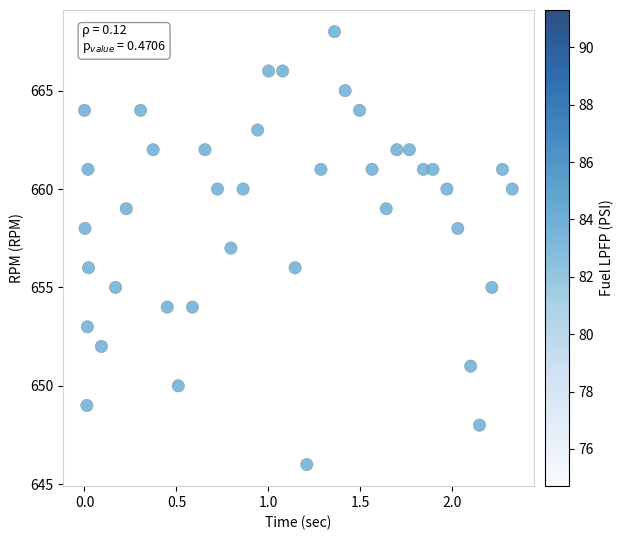

What is the range of Y values (max minus min)?

22